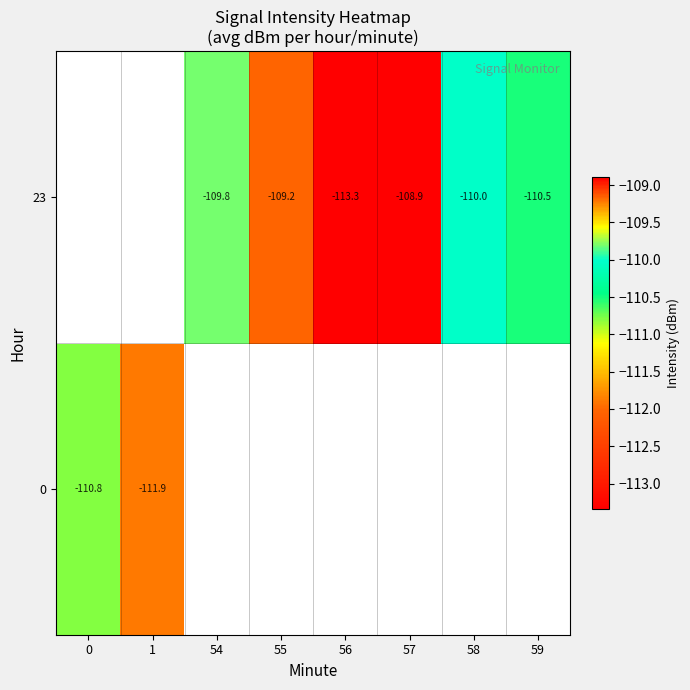

What is the minimum value shown in the chart?

-113.3